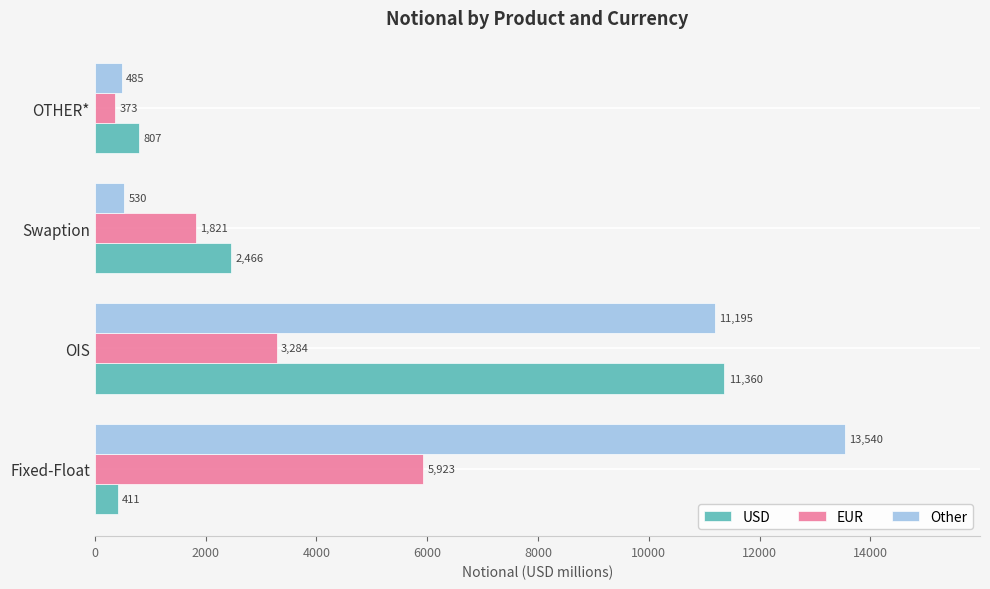

At which category is the sum across all series the highest?

OIS